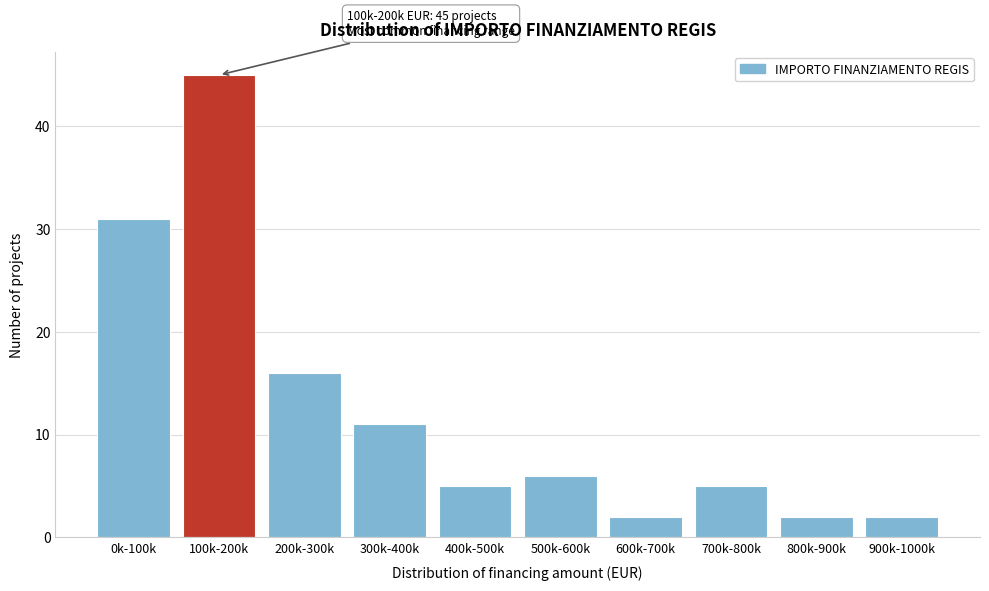

Reading left to right, list all the values displayed in this chart.

0k-100k=31	100k-200k=45	200k-300k=16	300k-400k=11	400k-500k=5	500k-600k=6	600k-700k=2	700k-800k=5	800k-900k=2	900k-1000k=2